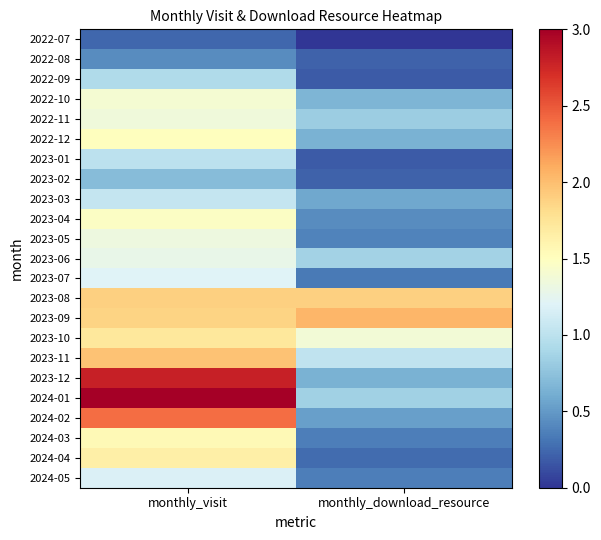

At which category is the sum across all series the highest?

monthly_visit